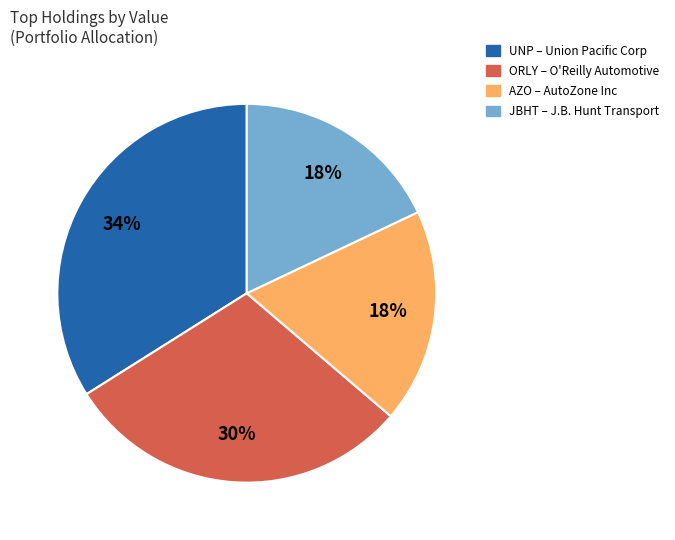

To the nearest percent, what is the difference between the largest and smallest slice percentages?

16%